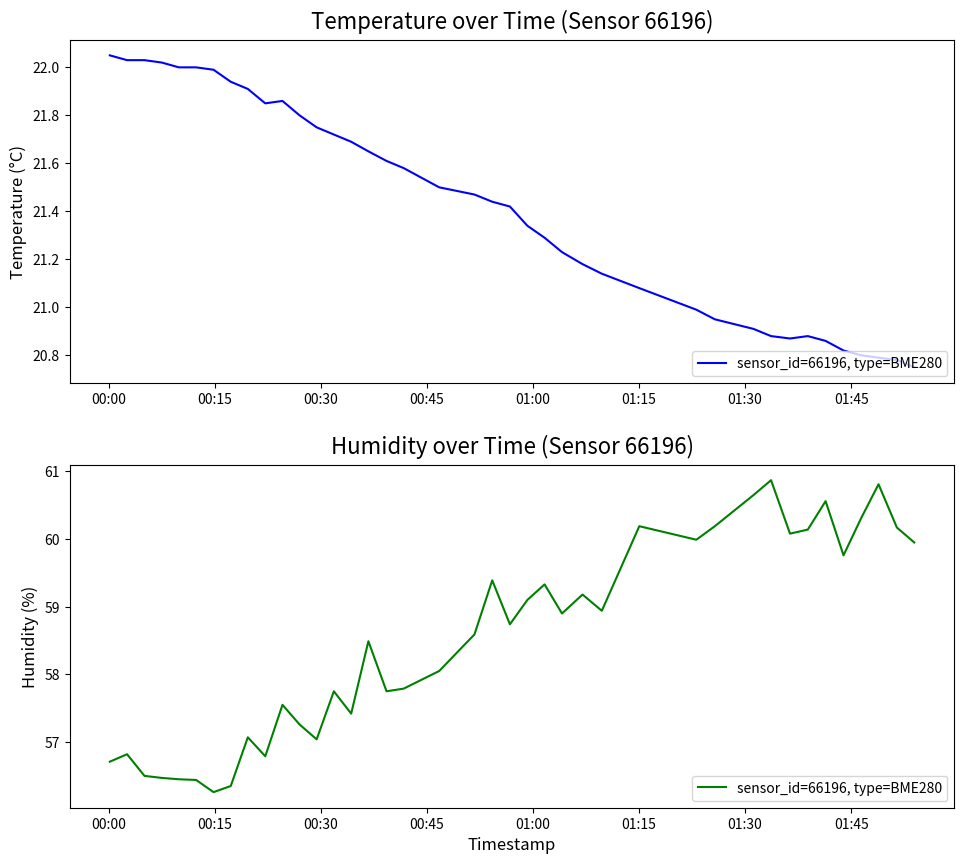

What is the average value?

58.5